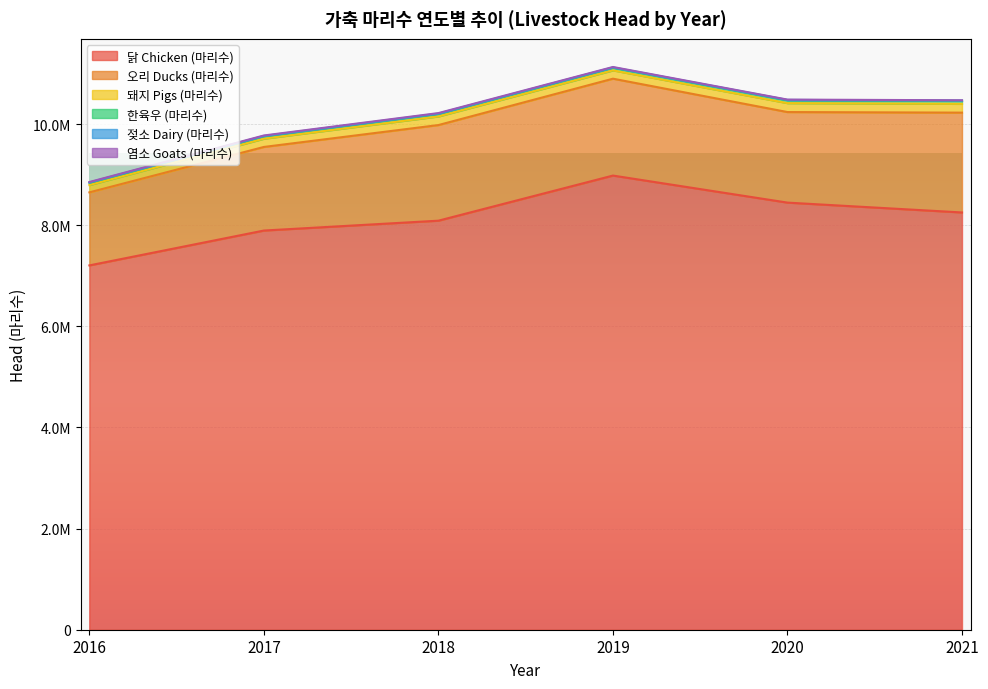

Where is 염소 Goats (마리수) nearest to the value 7727?

2016